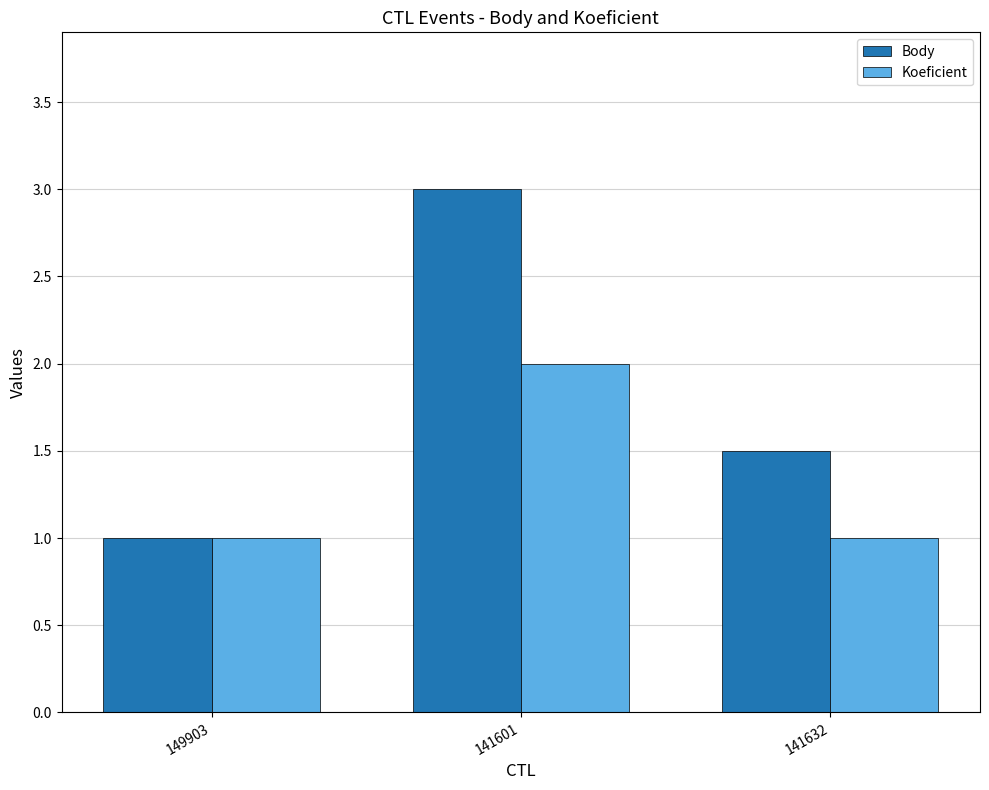

Which series has the widest spread of values?

Body